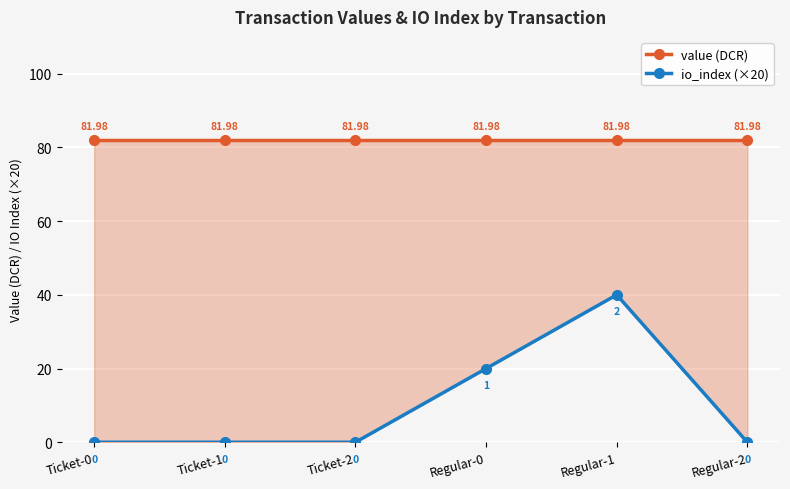

What position from the left is Regular-0?

4